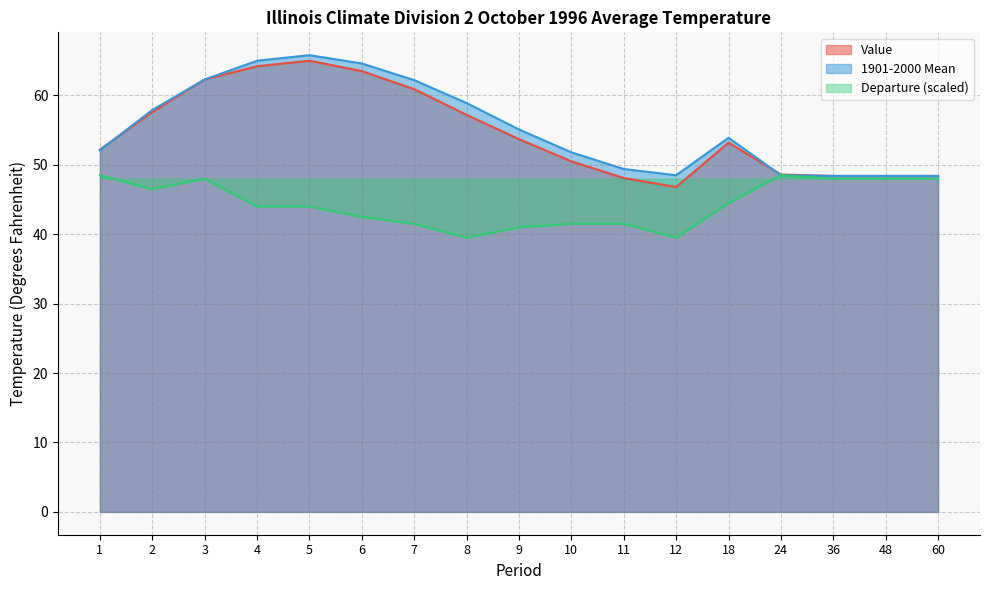

Which category has the lowest value across all series?

8